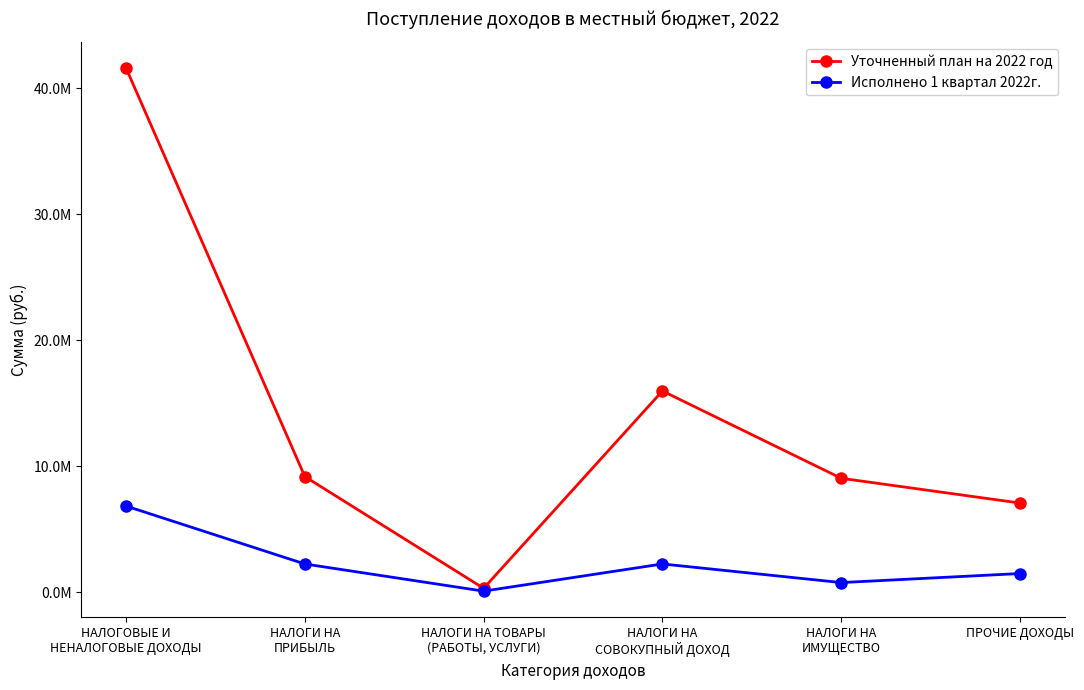

What is the difference between the maximum and minimum values in the Уточненный план на 2022 год series?

41296616.0